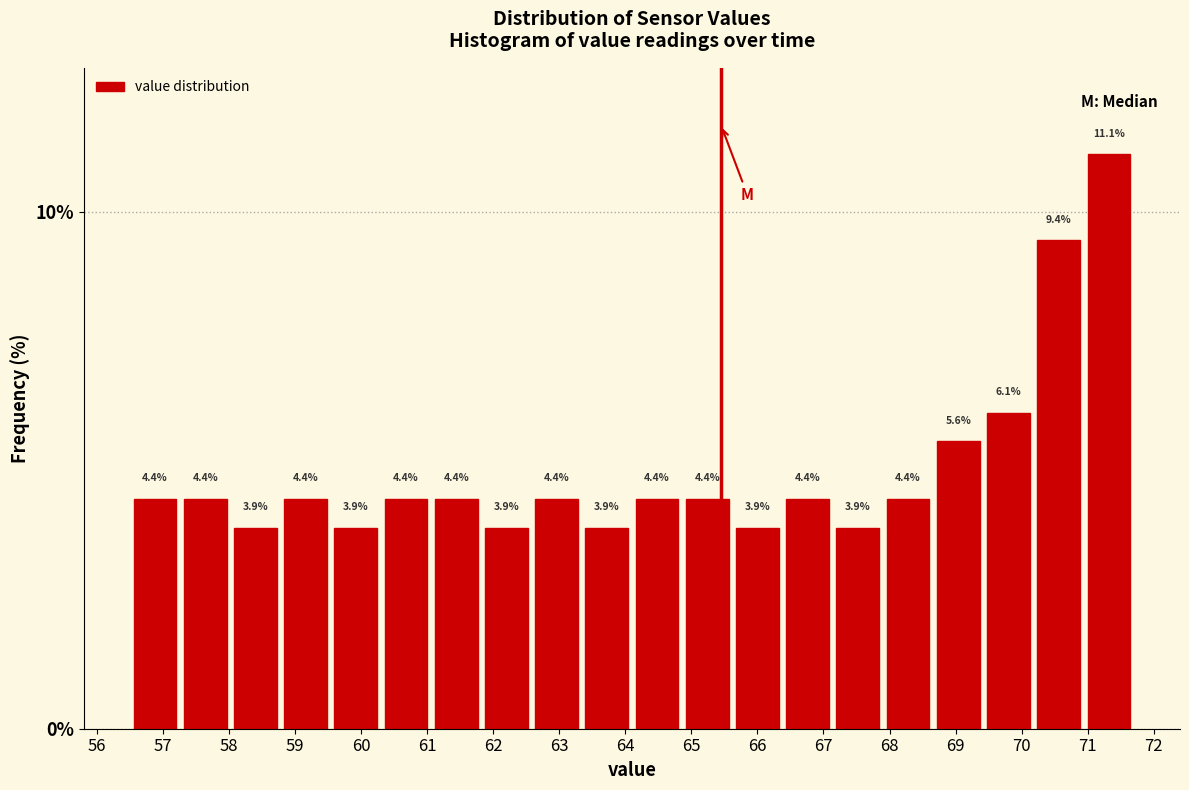

Which range on the x-axis has the tallest bar?

70.94 to 71.70